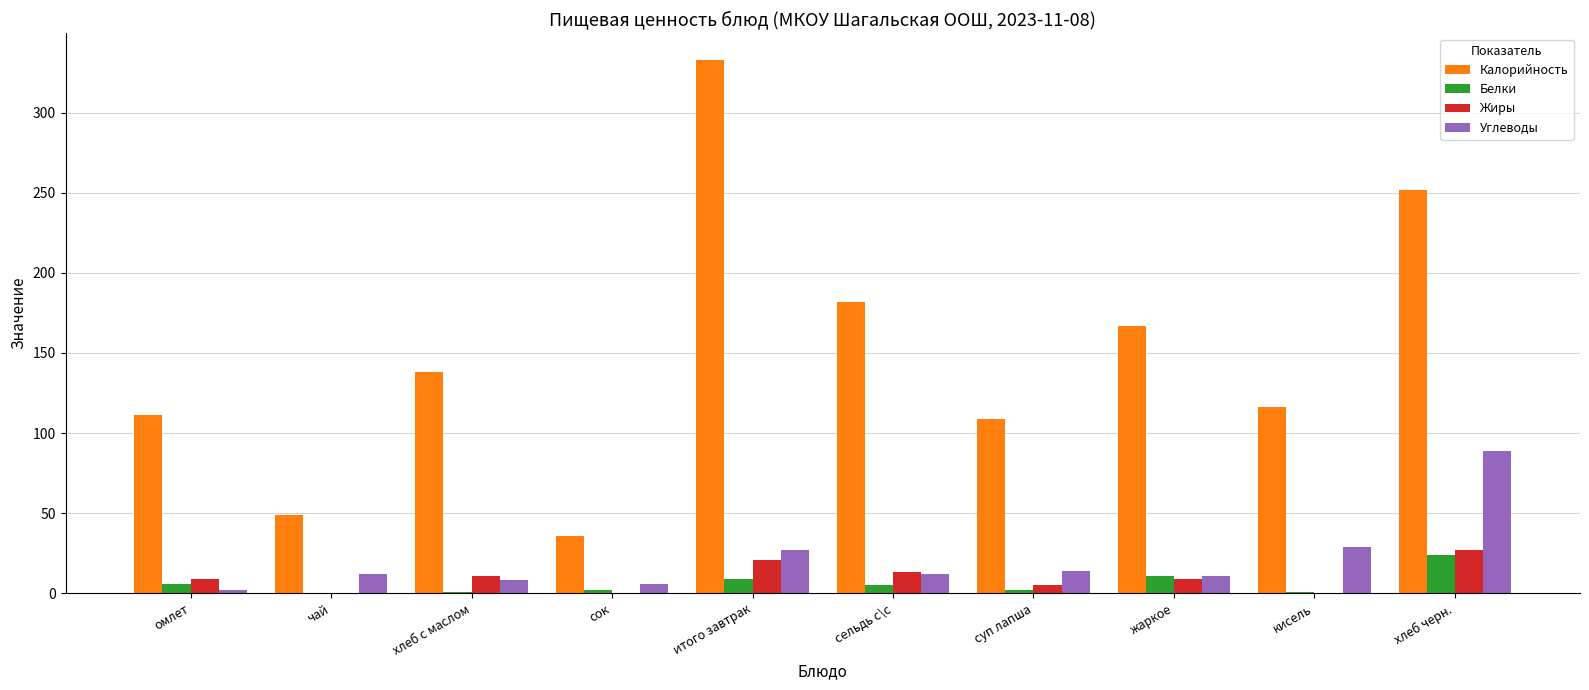

Does the chart contain stacked bars?

No